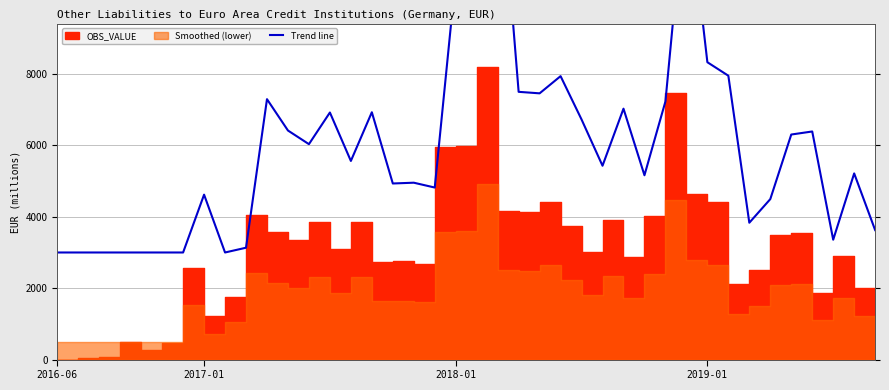

What is the maximum value shown in the chart?

14733.3